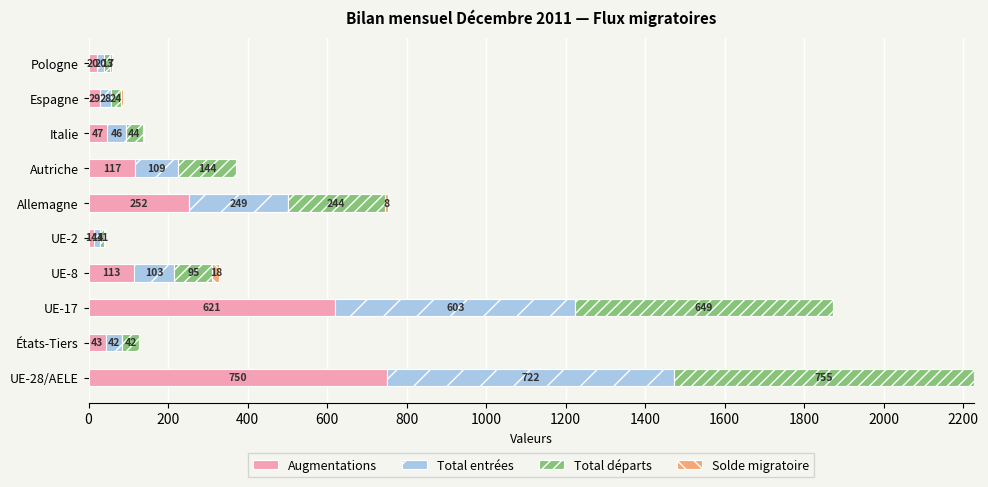

Count the number of data series in this chart.

4